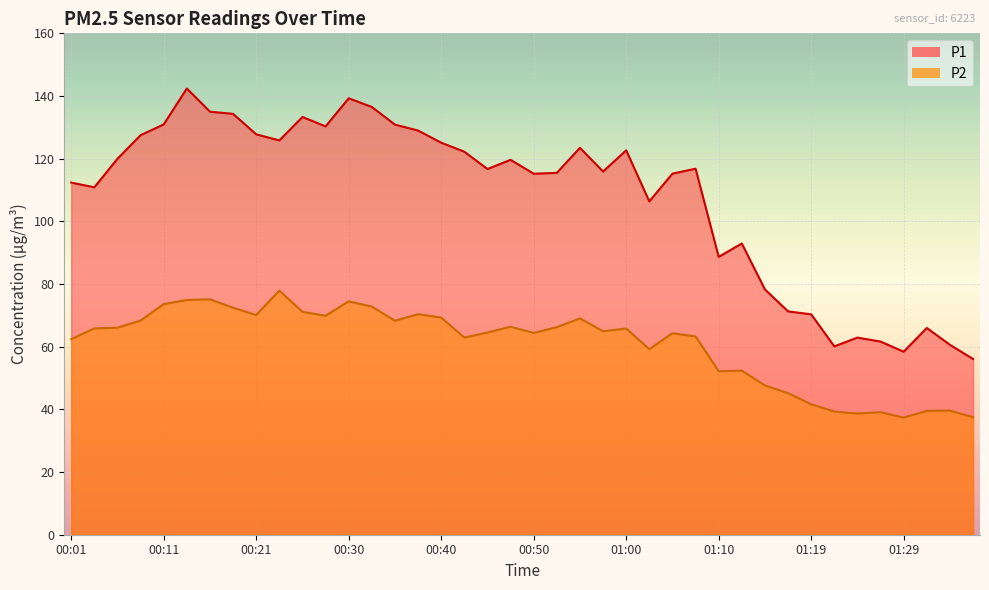

Reading right to left, what are all the values shown in this chart?

P1: 56.1	60.6	66.0	58.4	61.6	62.9	60.1	70.3	71.3	78.3	92.9	88.7	116.8	115.2	106.4	122.7	115.9	123.5	115.5	115.2	119.6	116.7	122.2	125.1	129.0	130.9	136.5	139.3	130.3	133.3	125.8	127.8	134.3	135.0	142.4	130.9	127.5	120.0	110.9	112.4
P2: 37.5	39.6	39.5	37.4	39.1	38.7	39.3	41.6	45.2	47.6	52.4	52.2	63.3	64.3	59.2	65.8	64.9	69.0	66.2	64.4	66.4	64.5	62.9	69.3	70.4	68.3	72.8	74.5	69.9	71.1	77.9	70.1	72.4	75.1	74.9	73.6	68.3	66.1	65.8	62.4